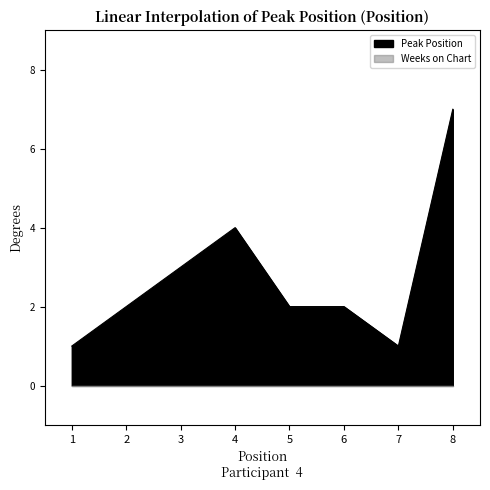

Reading right to left, extract all data points from this chart.

7	1	2	2	4	3	2	1